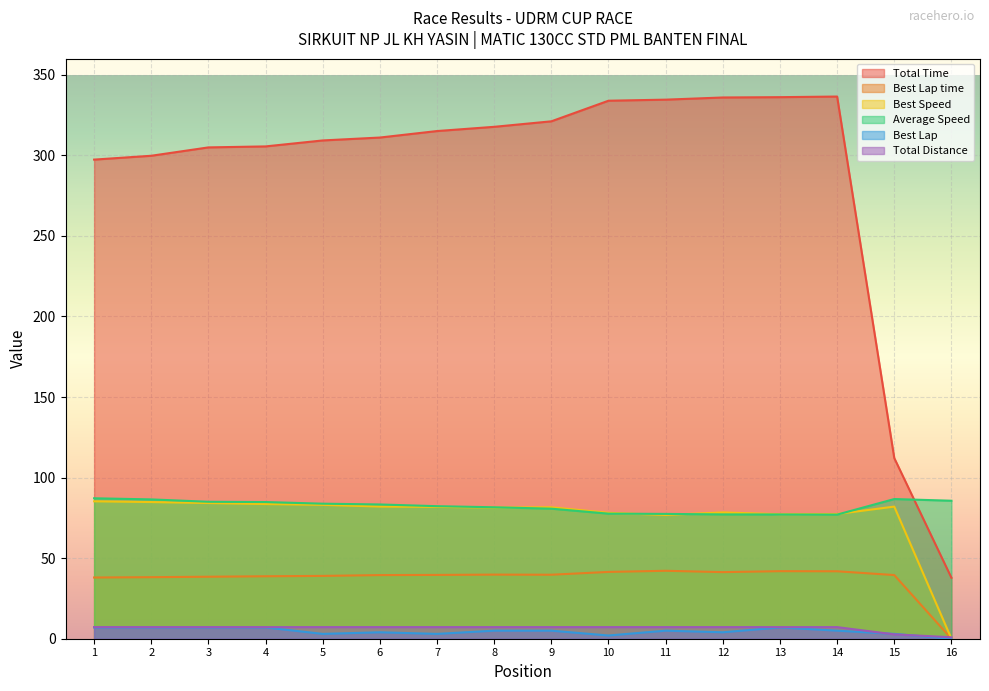

How many lines are shown in the chart?

6